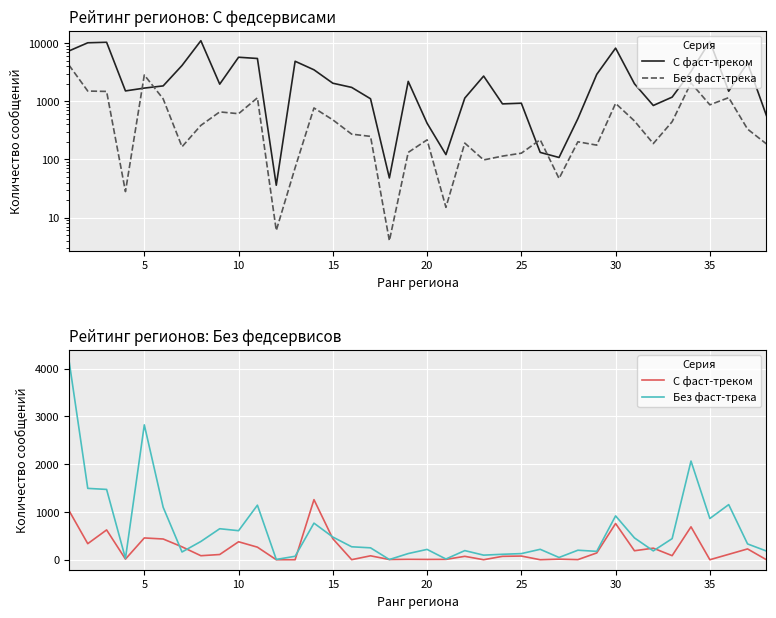

What is the label of the 31st point from the left?

30